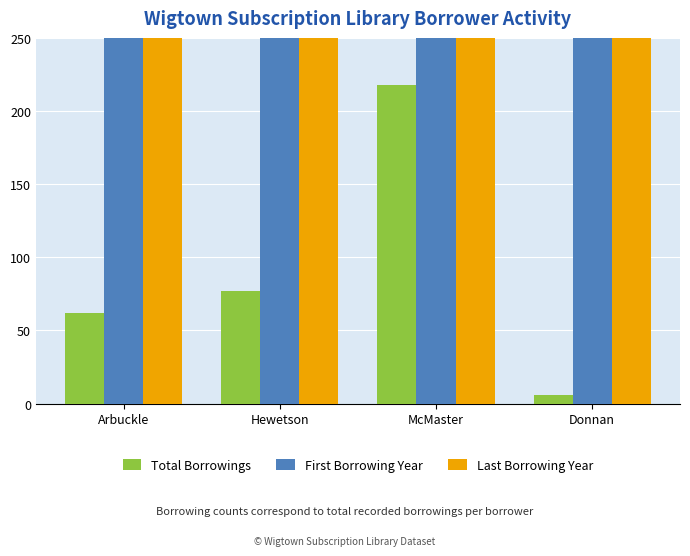

What is the approximate value of First Borrowing Year at McMaster?

1829